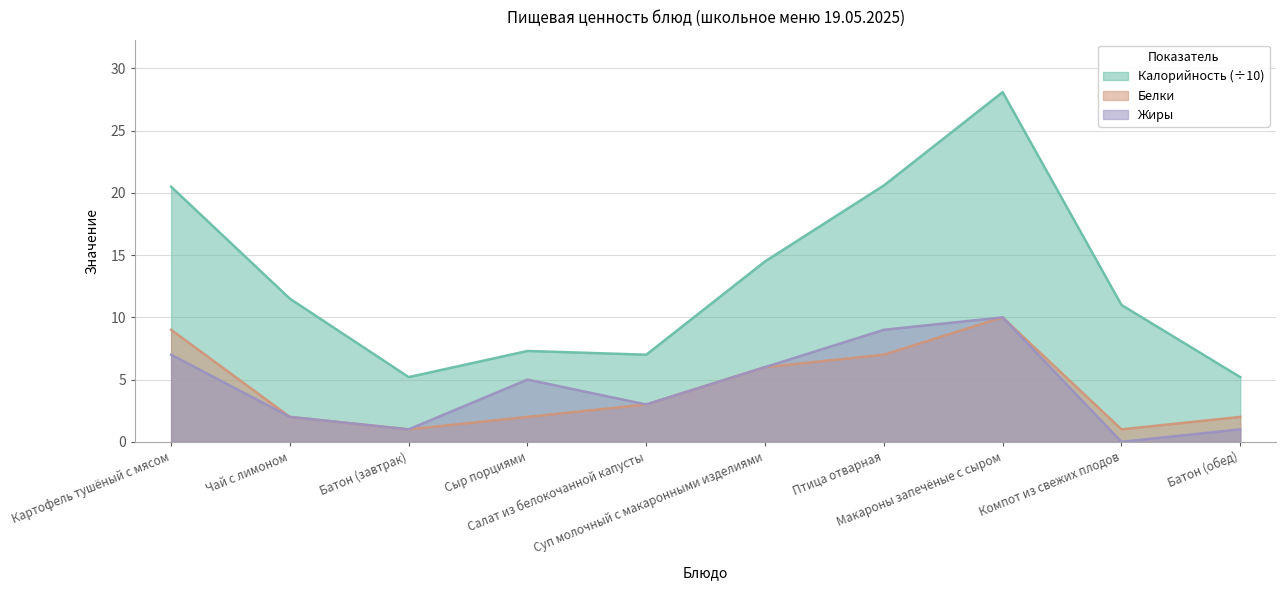

Reading left to right, extract all data points from this chart.

Калорийность: Картофель тушёный с мясом=20.5	Чай с лимоном=11.5	Батон (завтрак)=5.2	Сыр порциями=7.3	Салат из белокочанной капусты=7.0	Суп молочный с макаронными изделиями=14.5	Птица отварная=20.6	Макароны запечёные с сыром=28.1	Компот из свежих плодов=11.0	Батон (обед)=5.2
Белки: Картофель тушёный с мясом=9.0	Чай с лимоном=2.0	Батон (завтрак)=1.0	Сыр порциями=2.0	Салат из белокочанной капусты=3.0	Суп молочный с макаронными изделиями=6.0	Птица отварная=7.0	Макароны запечёные с сыром=10.0	Компот из свежих плодов=1.0	Батон (обед)=2.0
Жиры: Картофель тушёный с мясом=7.0	Чай с лимоном=2.0	Батон (завтрак)=1.0	Сыр порциями=5.0	Салат из белокочанной капусты=3.0	Суп молочный с макаронными изделиями=6.0	Птица отварная=9.0	Макароны запечёные с сыром=10.0	Компот из свежих плодов=0.0	Батон (обед)=1.0